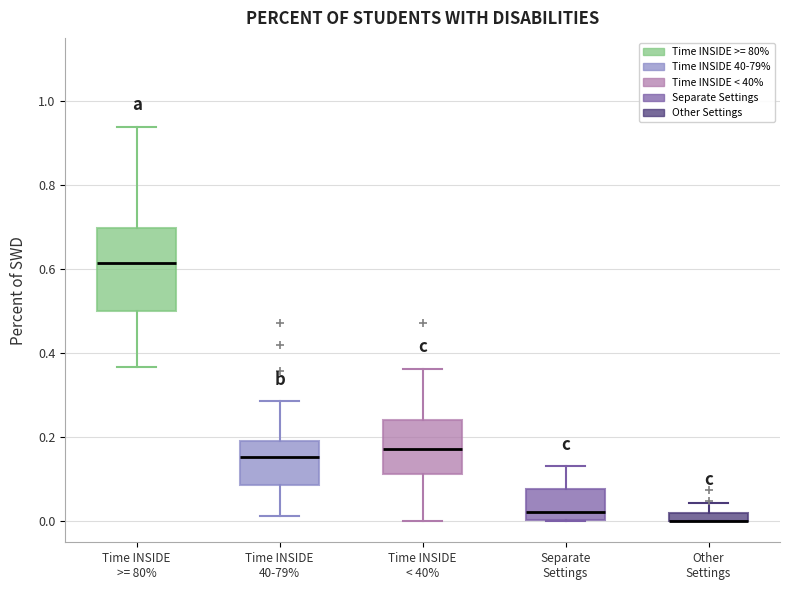

Where does the lower whisker of the box for Time INSIDE >= 80% end on the y-axis? The values are not printed on the chart, so give them approximately, as read against the axis.

0.36